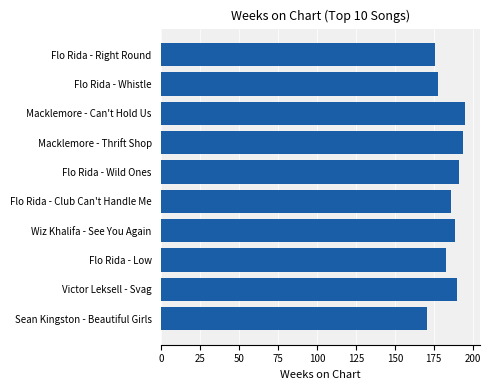

True or false: the data shows 108 at Flo Rida - Wild Ones.

False